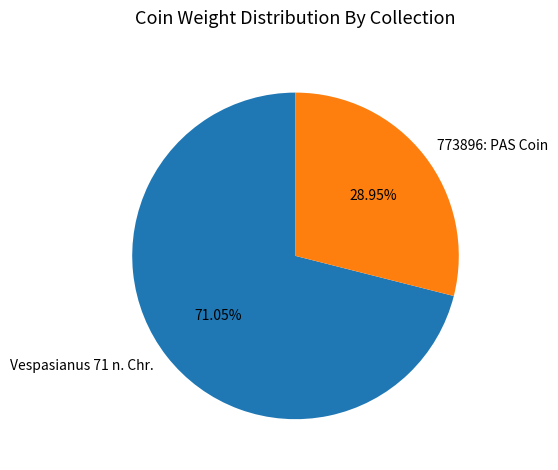

What is the smallest slice in the pie chart?

773896: PAS Coin